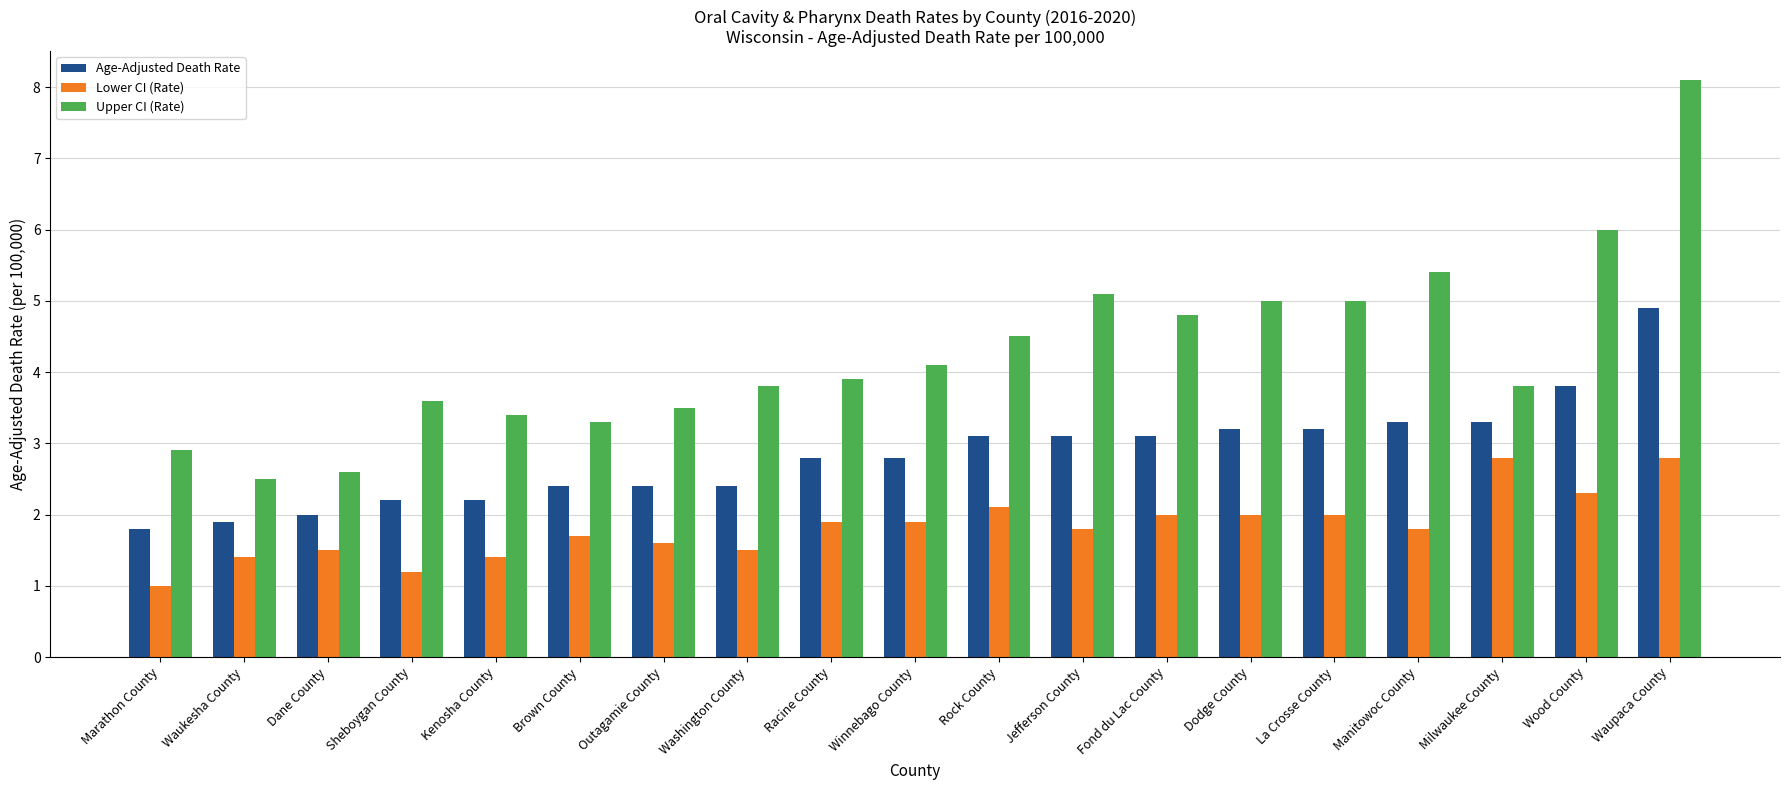

Which category has the lowest value across all series?

Marathon County